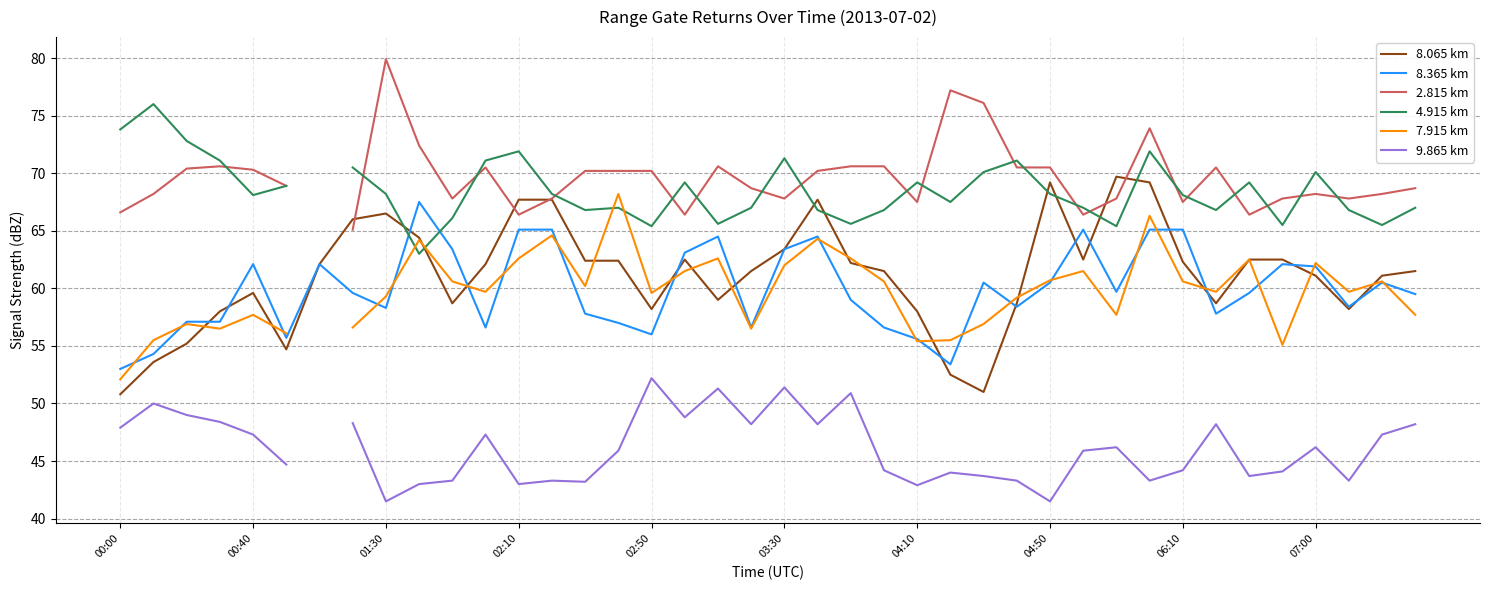

What is the average value of the 8.065 km series?

61.2